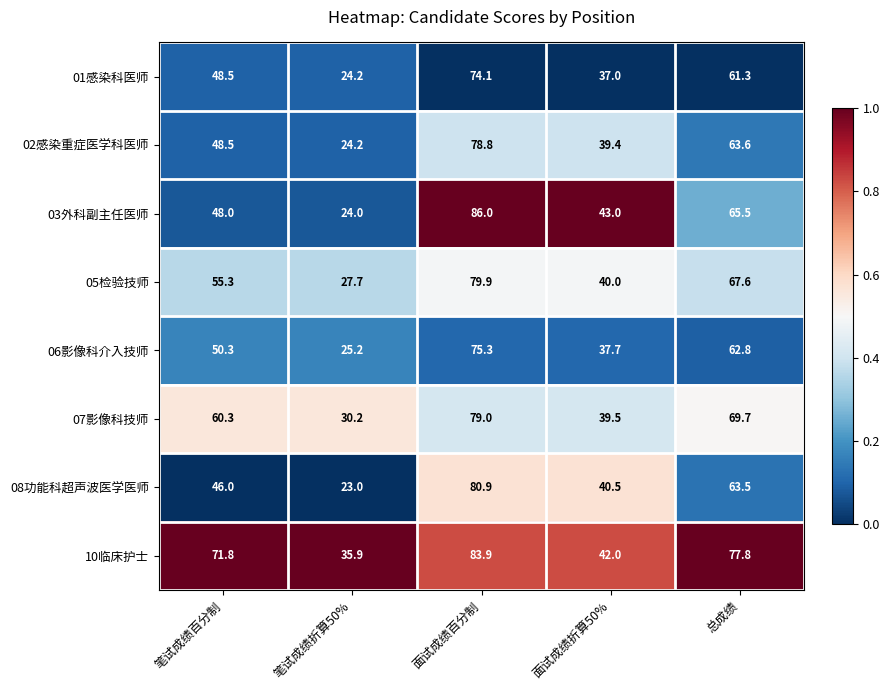

Is it true that 02感染重症医学科医师 equals 48.5 at 笔试成绩百分制?

True